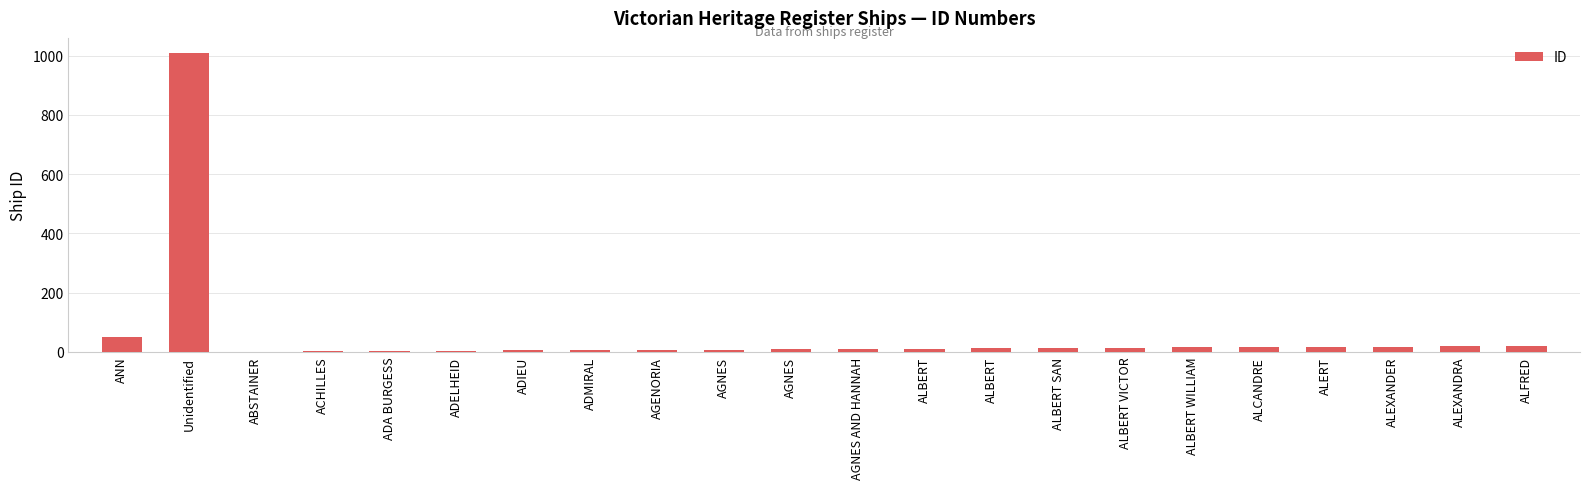

The value at Unidentified is 1009. True or false?

True